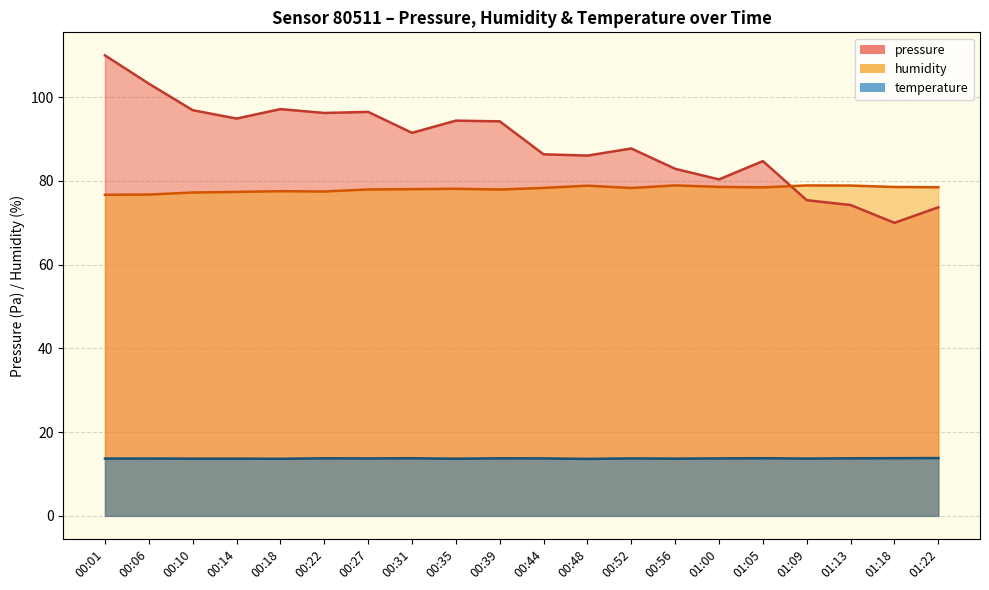

Between which two adjacent categories do humidity and pressure first intersect?

01:05 and 01:09